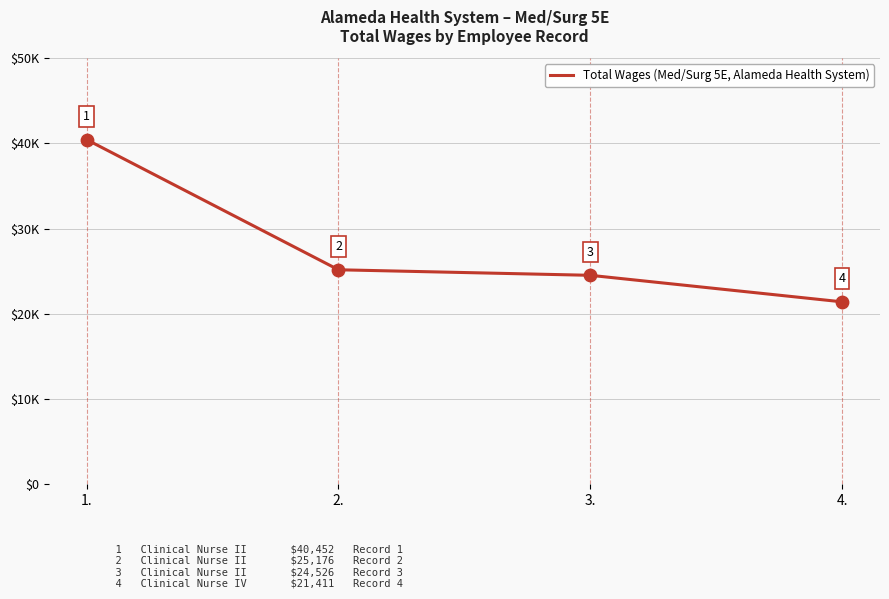

What is the change in value from 3. to 4.?

-3115